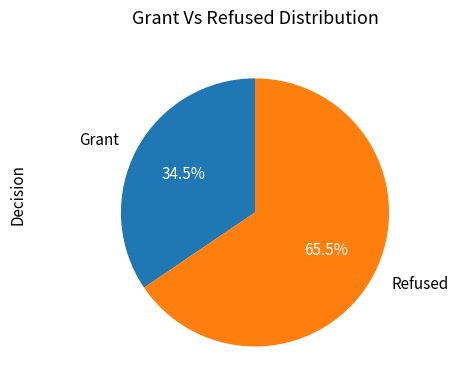

Which category has the biggest portion of the pie?

Refused